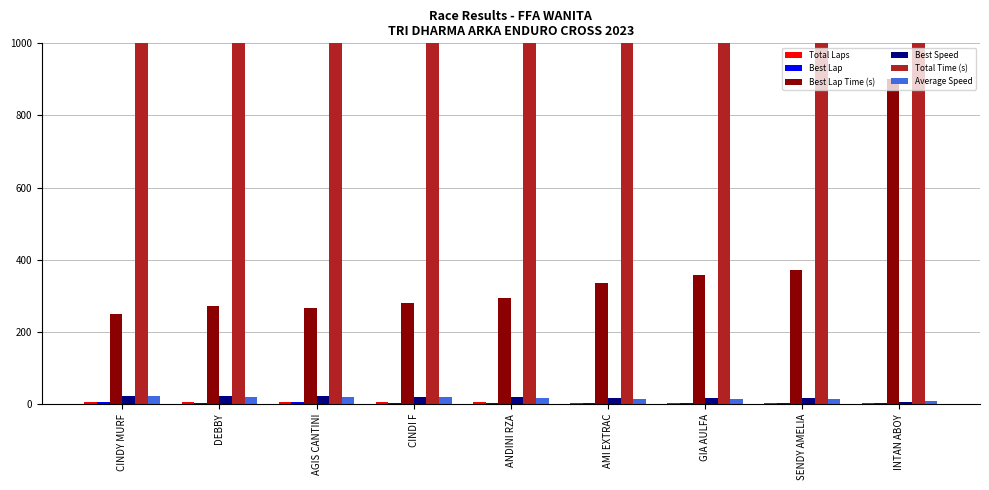

How many values in the Best Lap Time (s) series exceed 294?

5